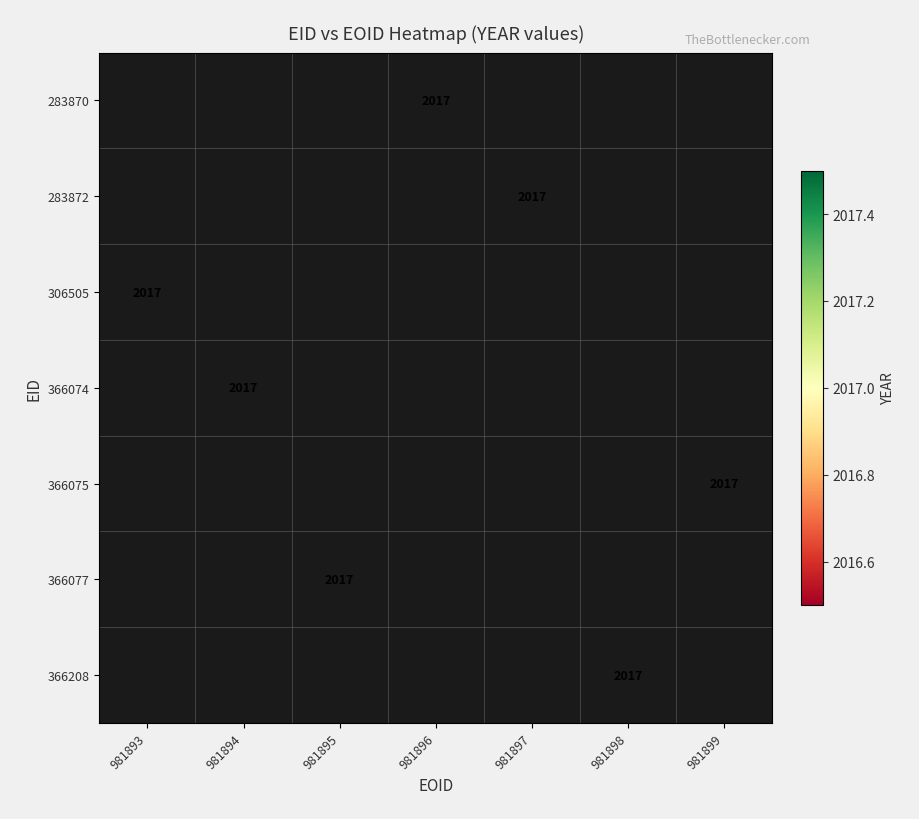

Count the number of categories in the chart.

7